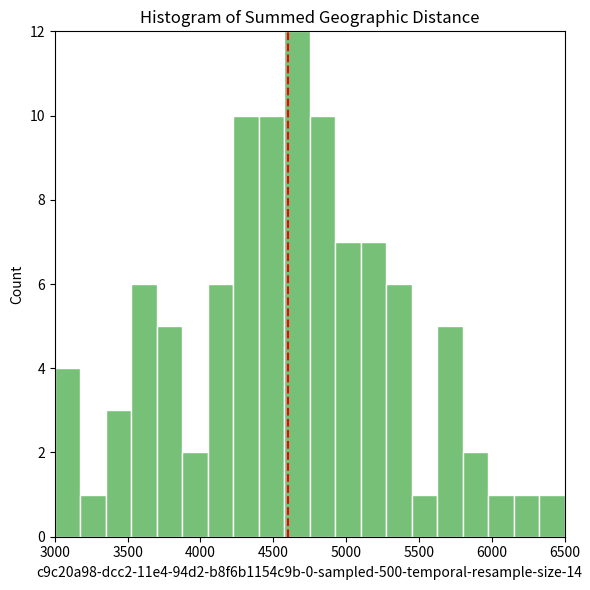

Around what value on the x-axis is the tallest bar? Give the approximate position of its centre, as read against the axis.

4650